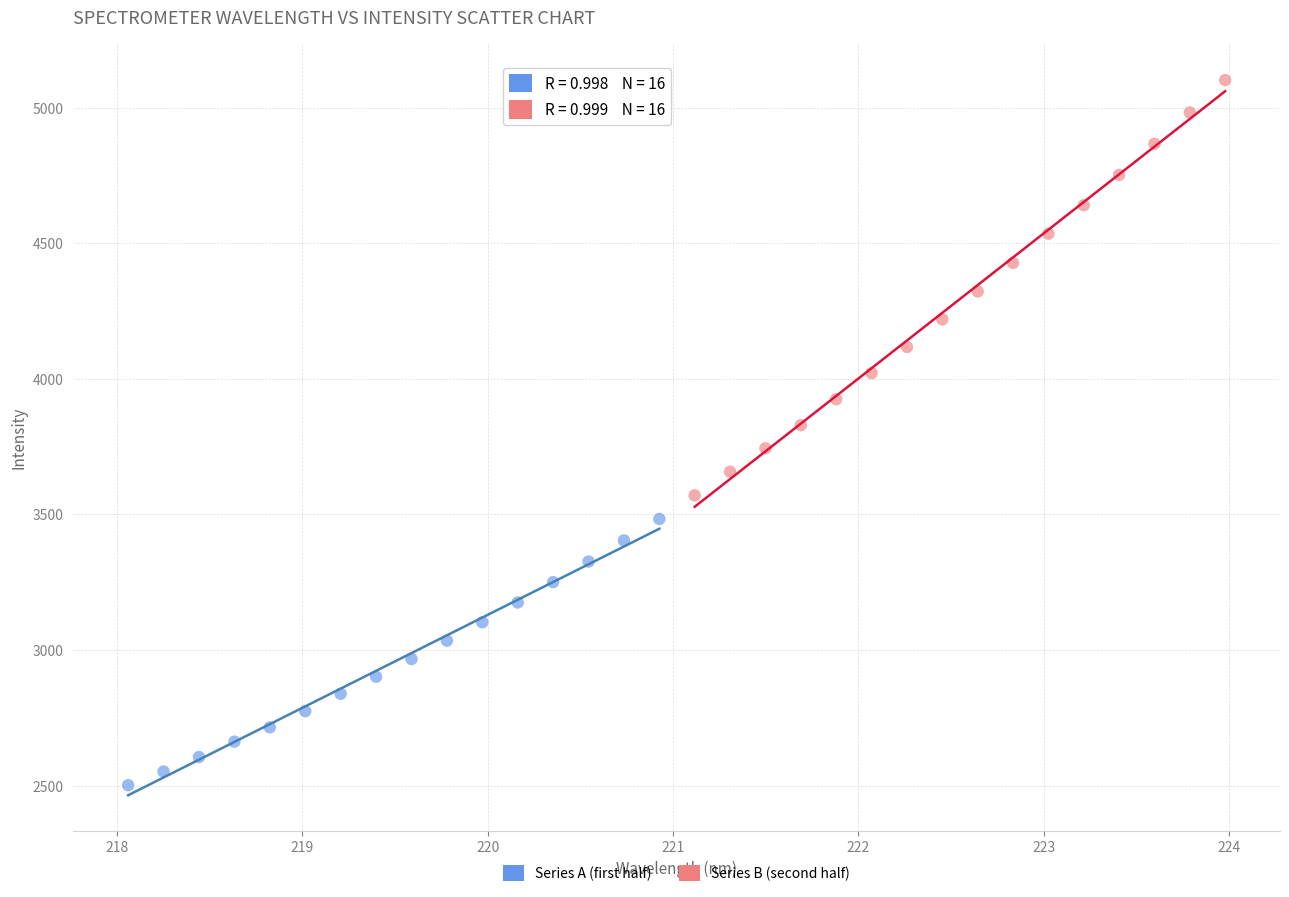

Which series contains the highest Y value?

Series B (second half)